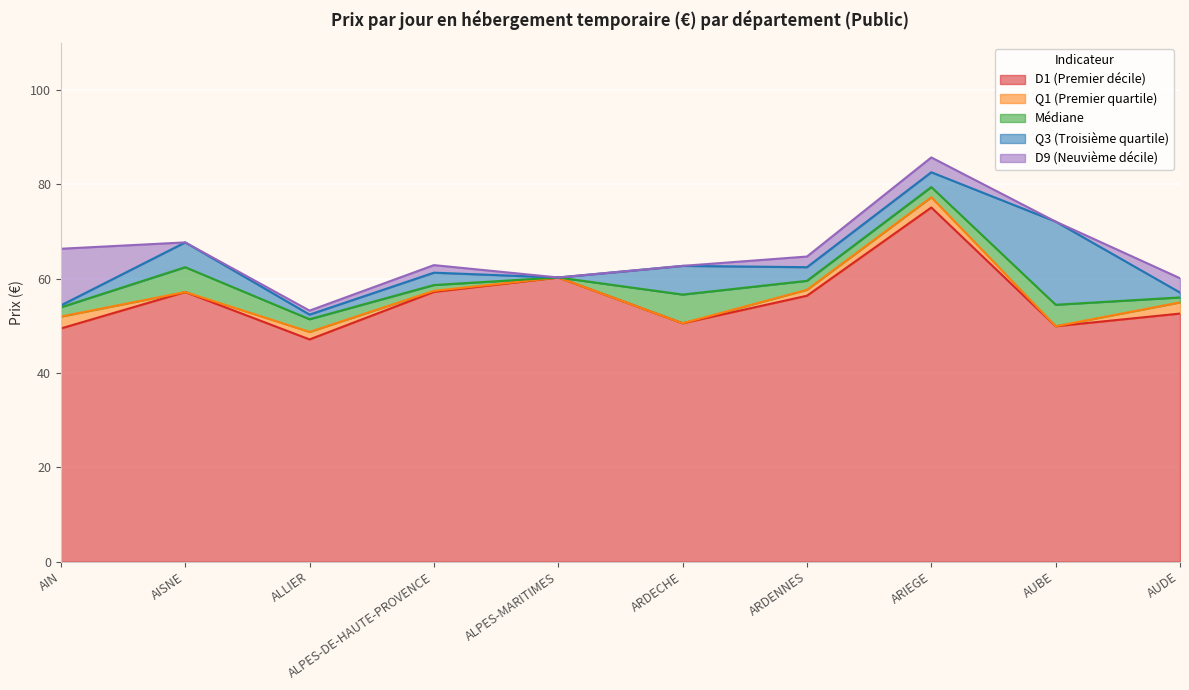

What is the highest value of the Q1 (Premier quartile) series?

77.2